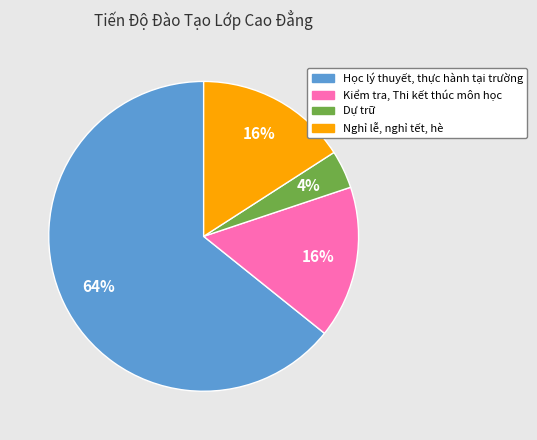

To the nearest percent, what is the average slice percentage?

25%